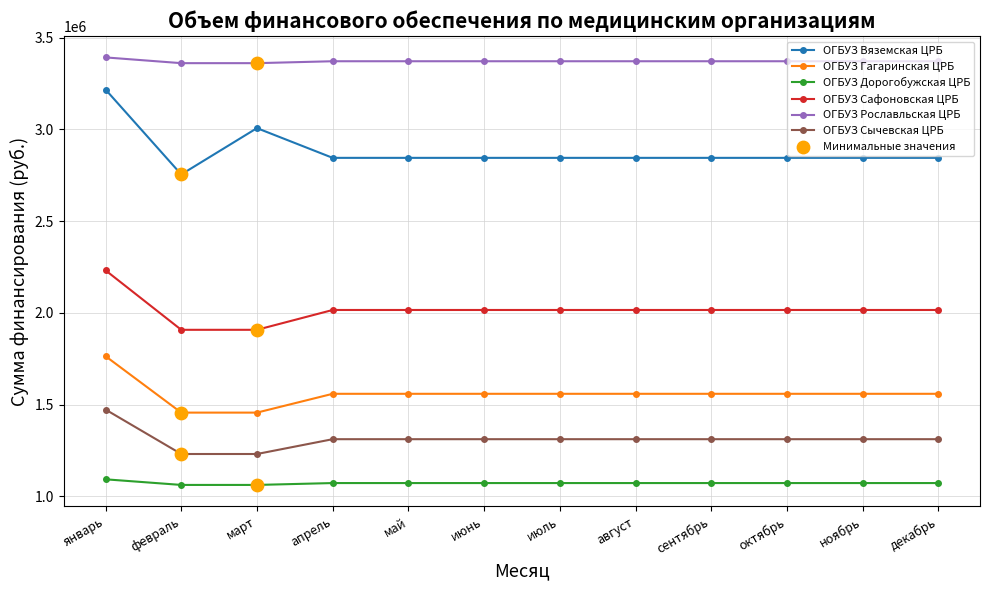

Which series has the largest total across all categories?

ОГБУЗ Рославльская ЦРБ